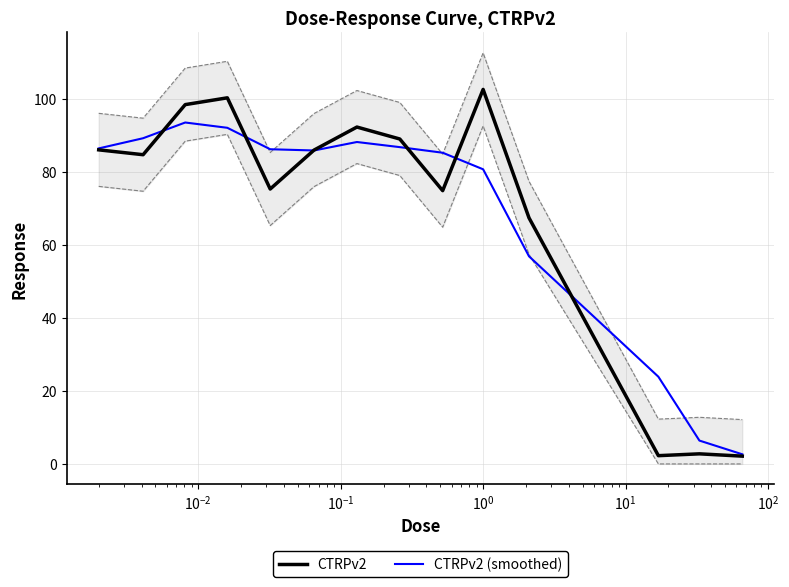

True or false: CTRPv2 and CTRPv2 (smoothed) cross at least once.

True